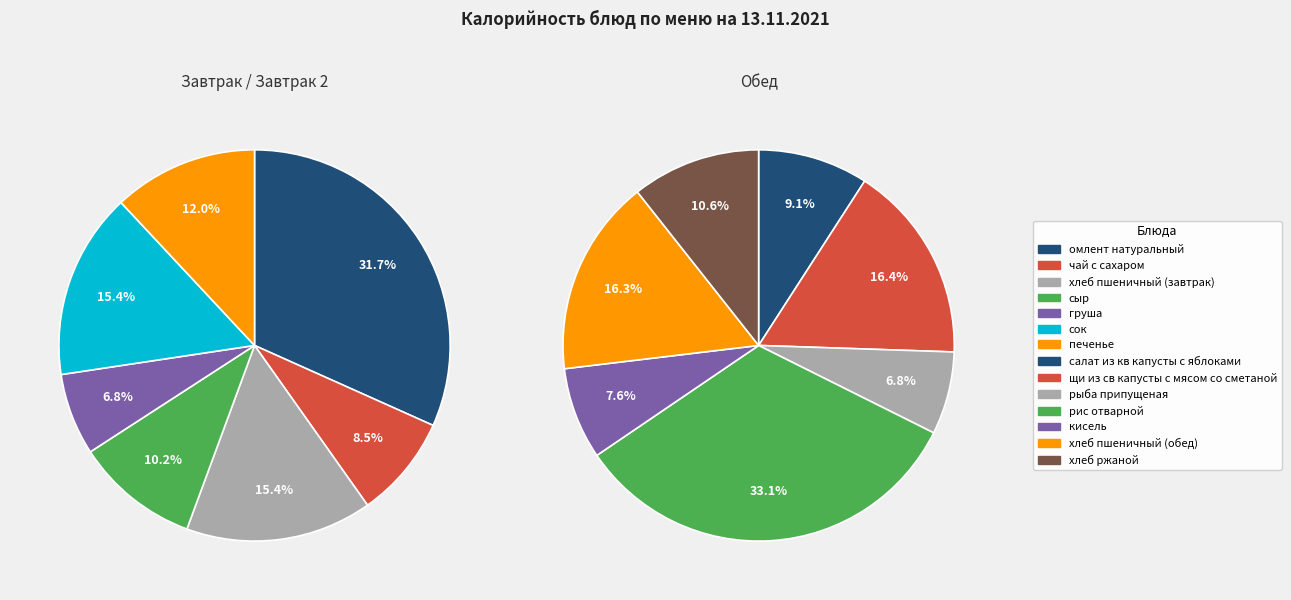

Does хлеб пшеничный (завтрак) represent more than half of the total?

No